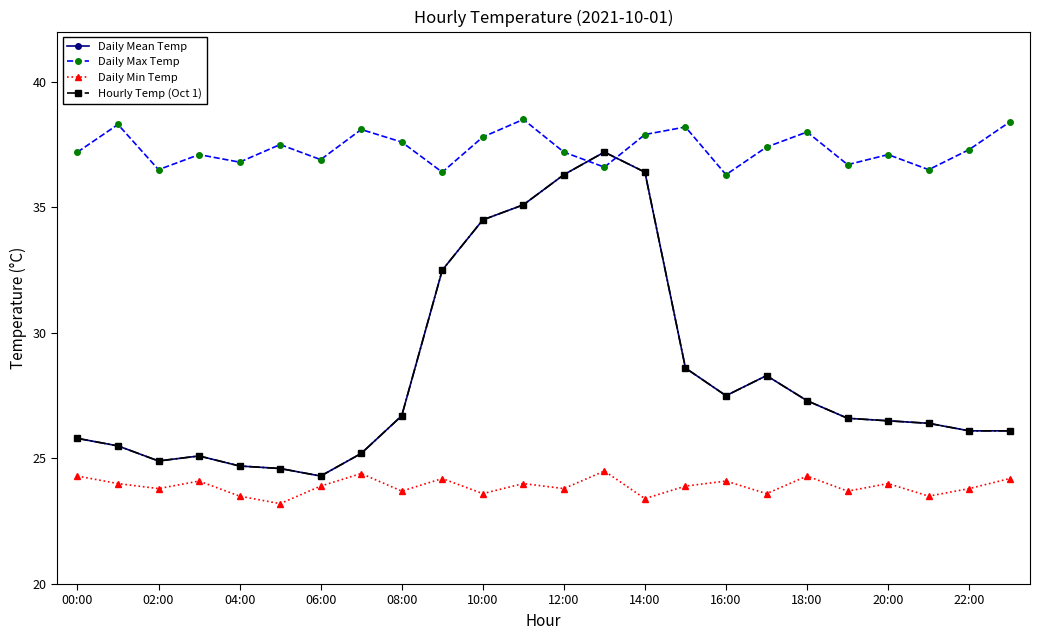

Is this an area chart (filled region under the line)?

No